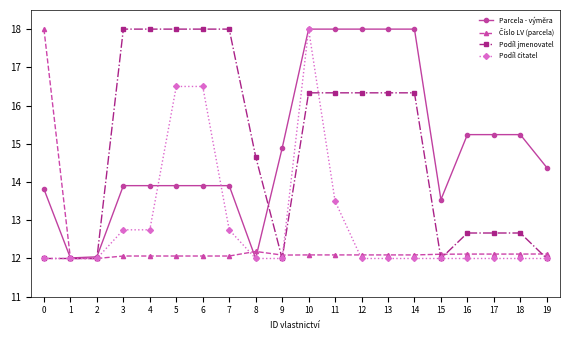

At how many categories does at least one series exceed 15?

14